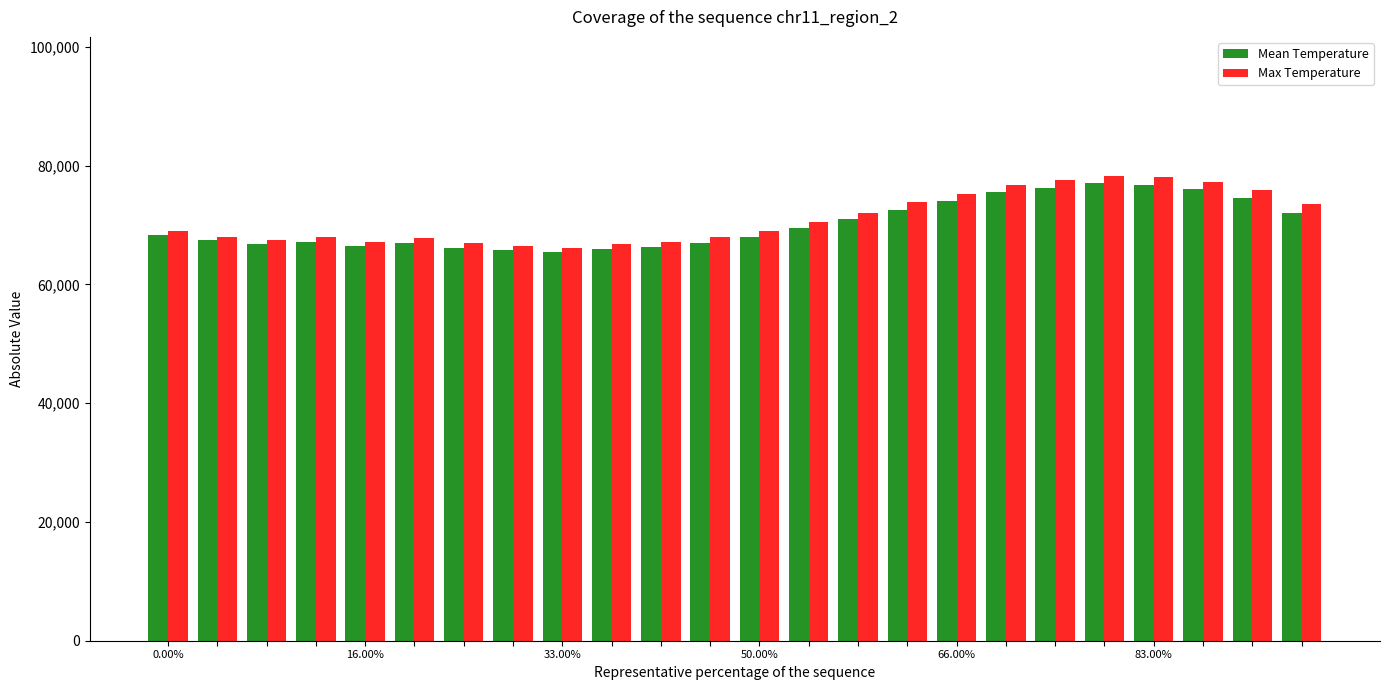

What are all the series names shown in the legend?

Mean Temperature, Max Temperature